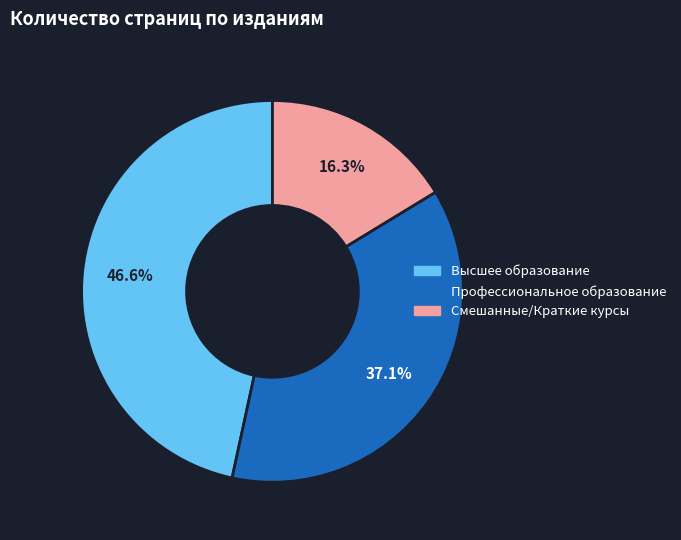

Is there a majority slice in this chart?

No